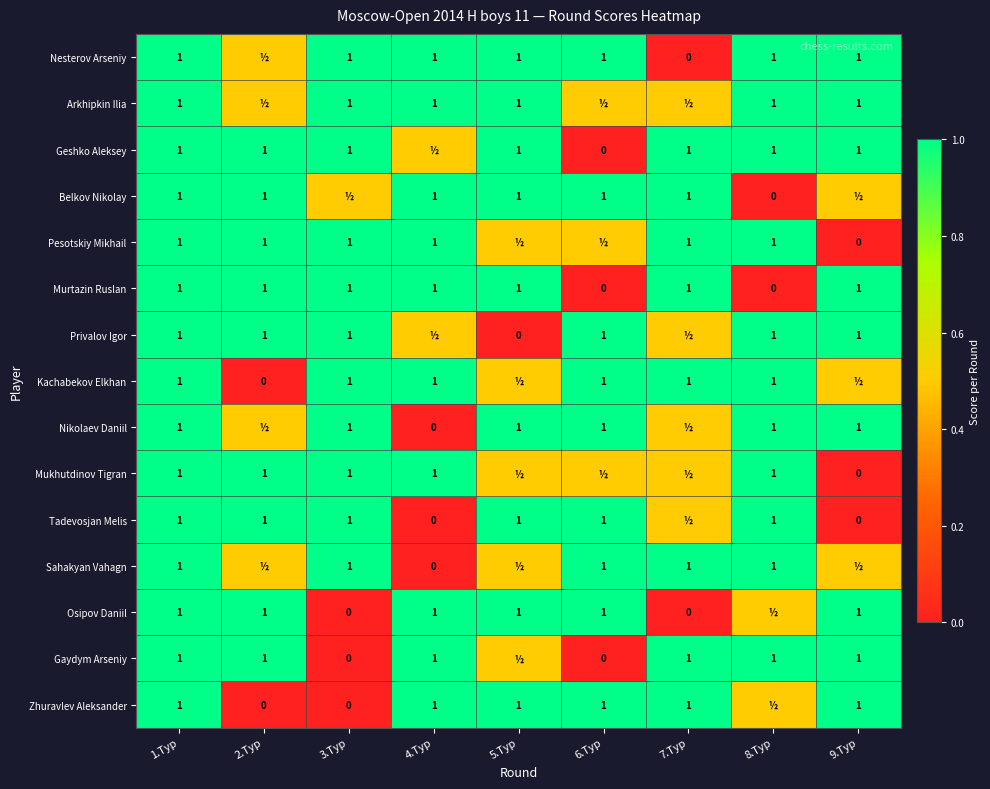

Which category has the highest value across all series?

1.Тур